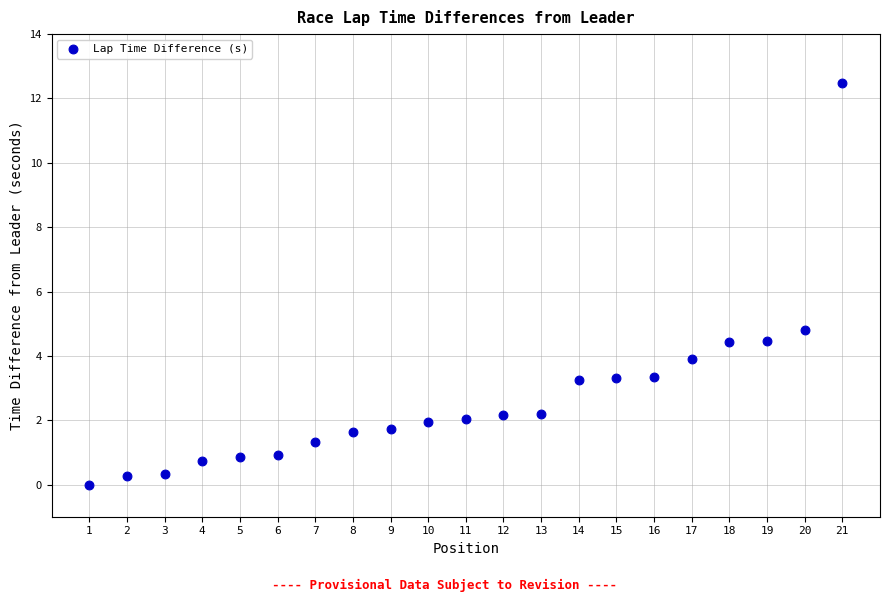

What Y value in the scatter plot is closest to 6?

4.8